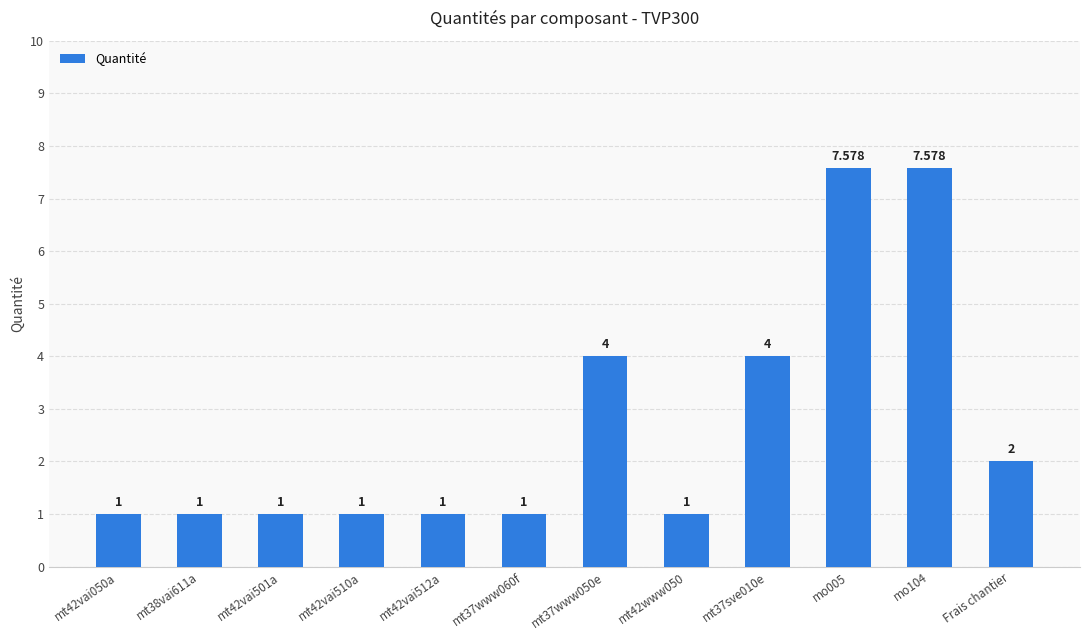

What is the label of the 9th bar from the left?

mt37sve010e